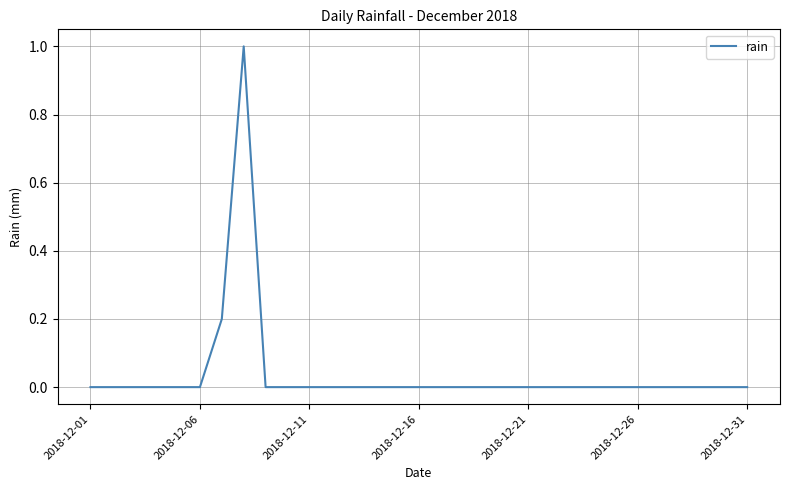

What is the difference between the second highest and minimum values?

0.2